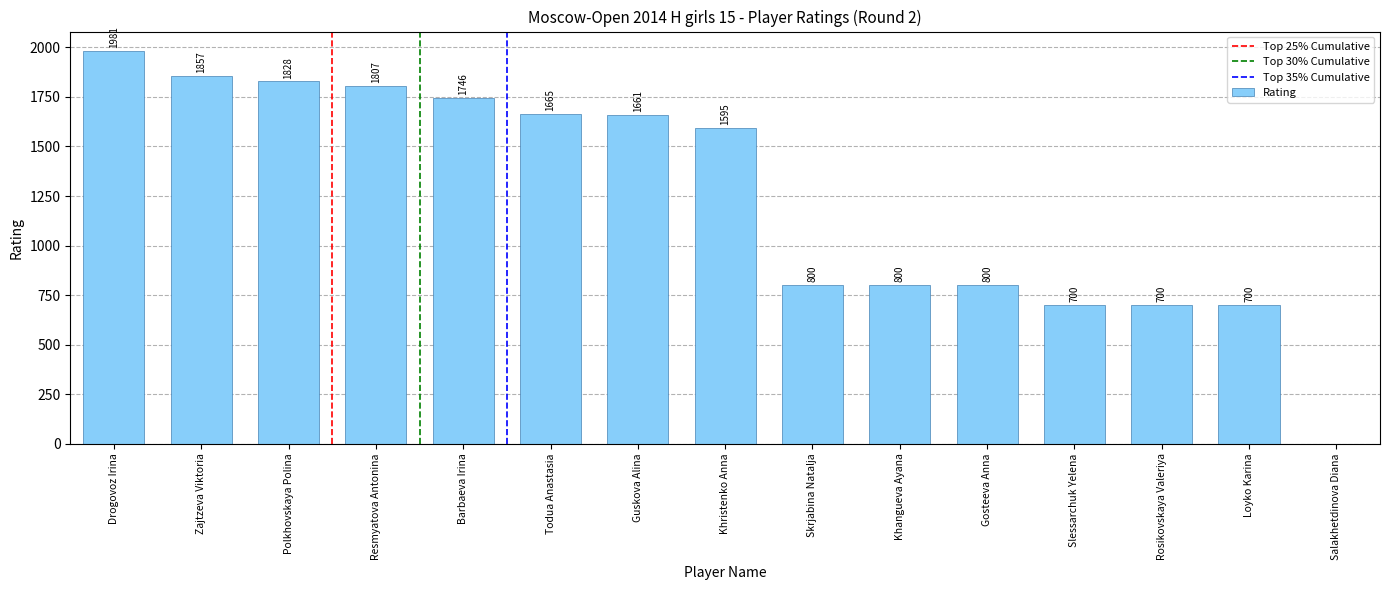

Are the bars grouped side by side (vs. stacked)?

No